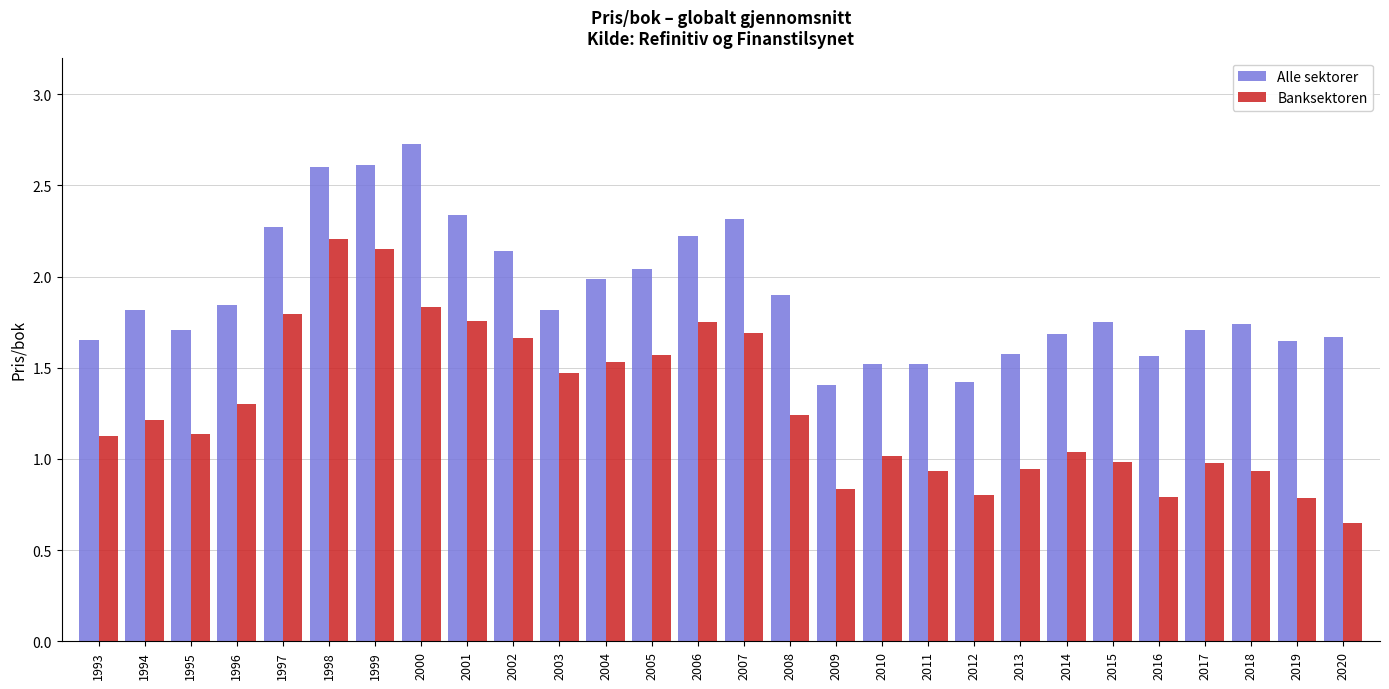

What value does the Alle sektorer series have at 1999?

2.6